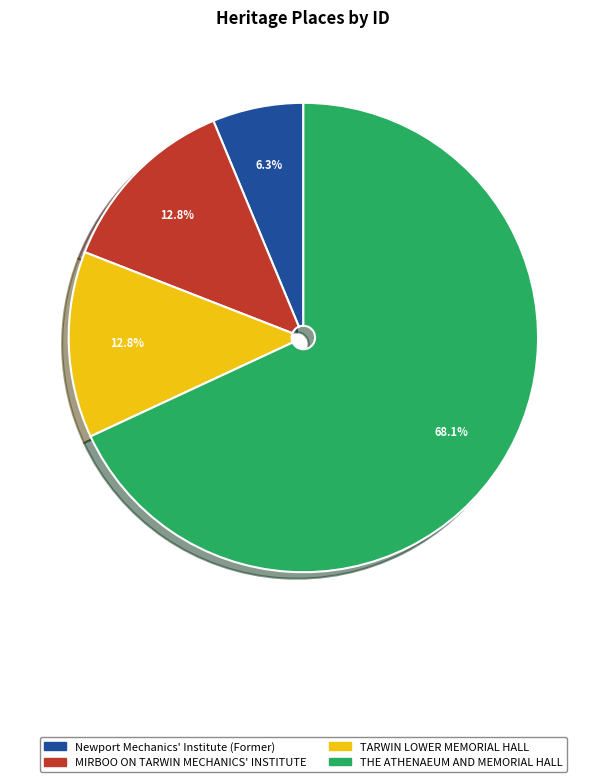

Do TARWIN LOWER MEMORIAL HALL and MIRBOO ON TARWIN MECHANICS' INSTITUTE together represent more than half of the pie?

No